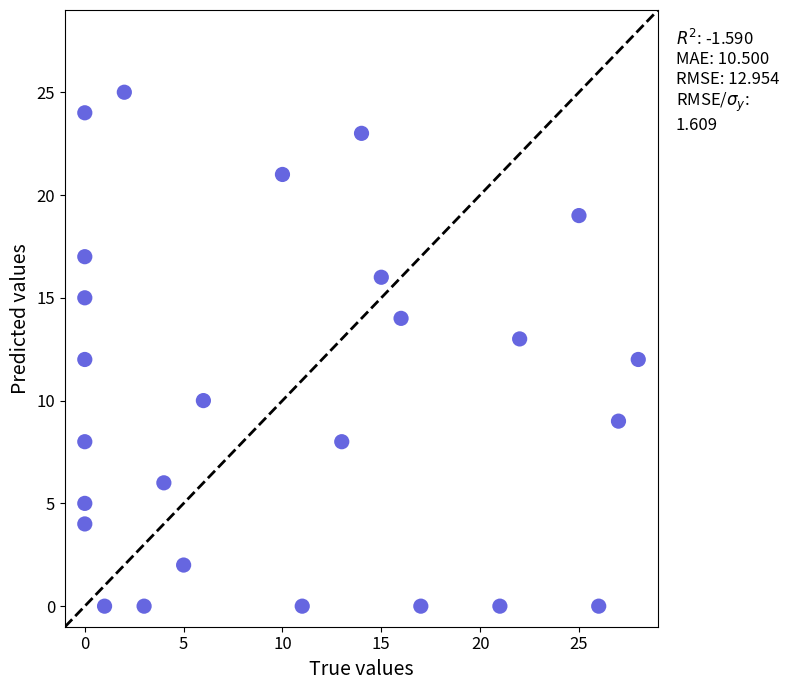

What is the range of Y values (max minus min)?

25